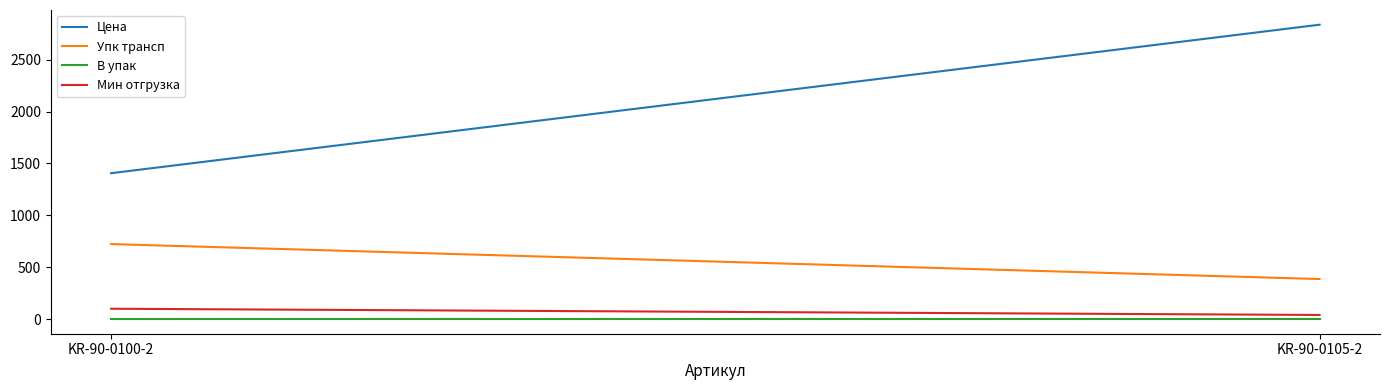

How many lines are shown in the chart?

4